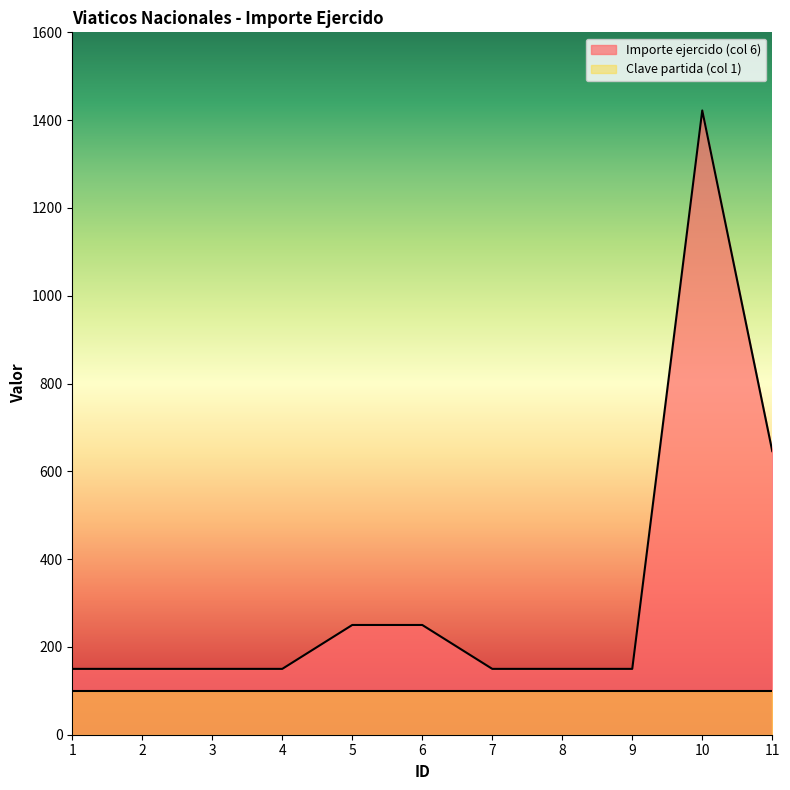

How many lines are shown in the chart?

2